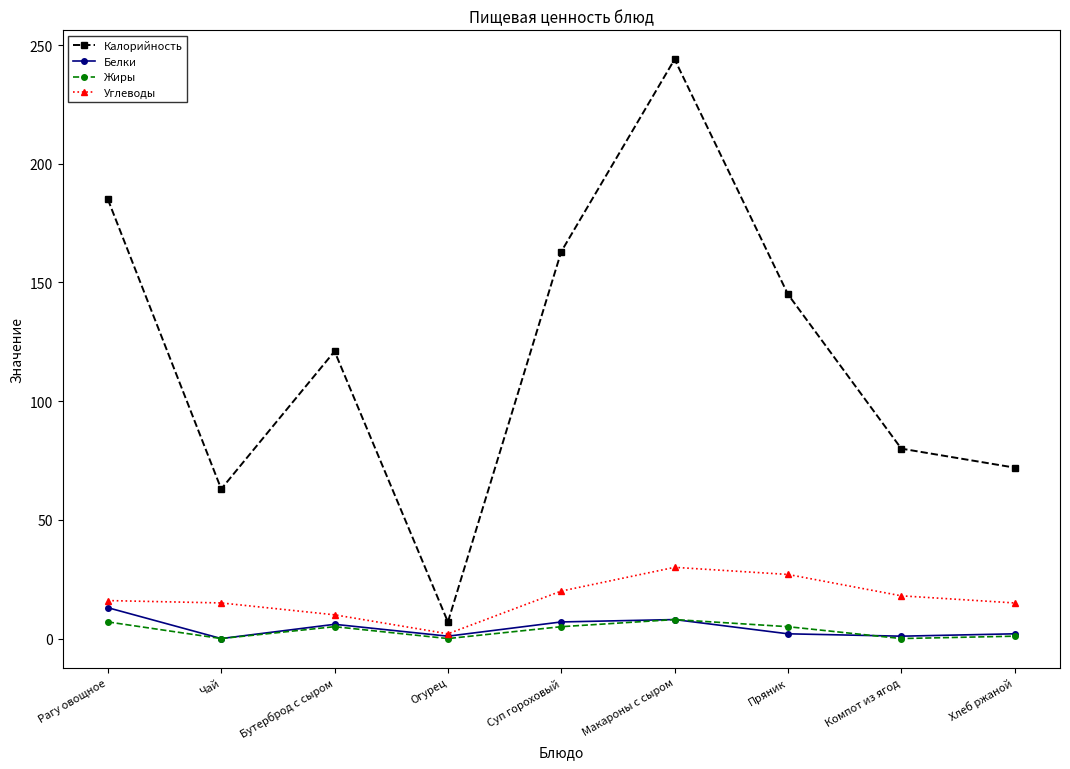

In Калорийность, how many points are lower than both neighbors (excluding endpoints)?

2